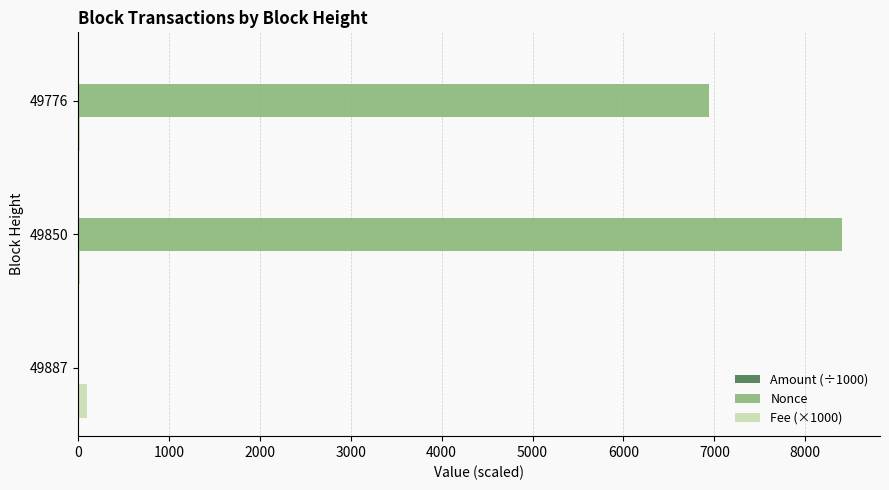

Is it true that Fee (×1000) equals 100.0 at 49887?

True